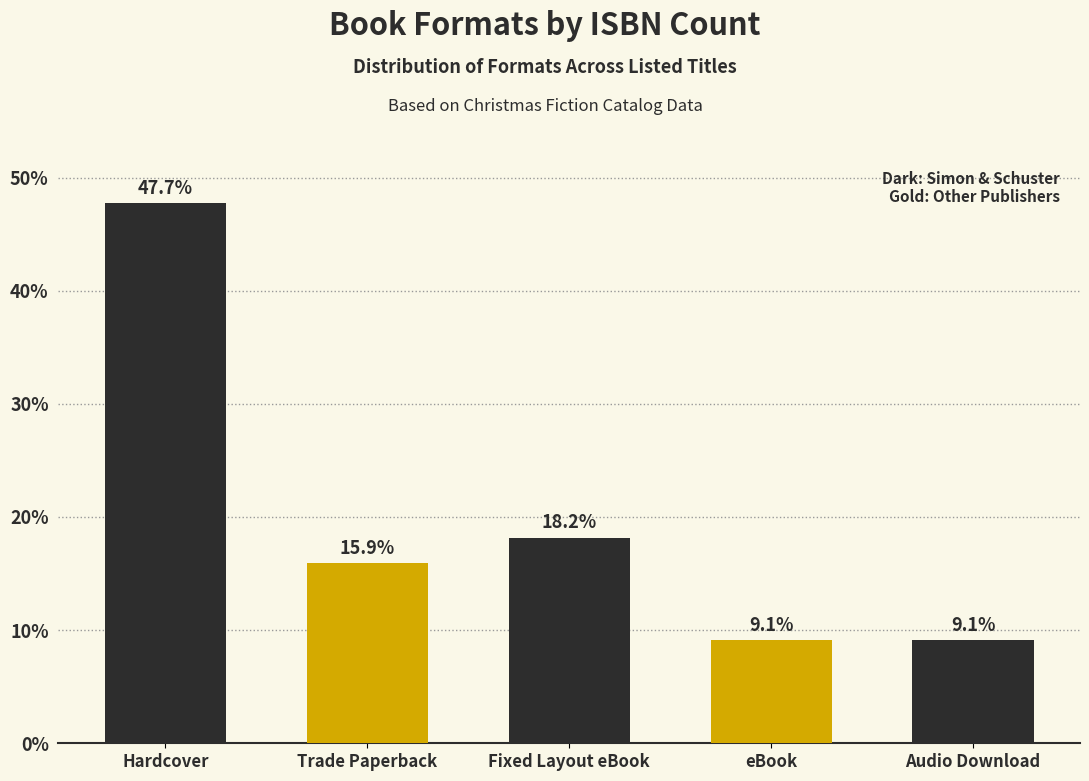

How many values are below 15?

2